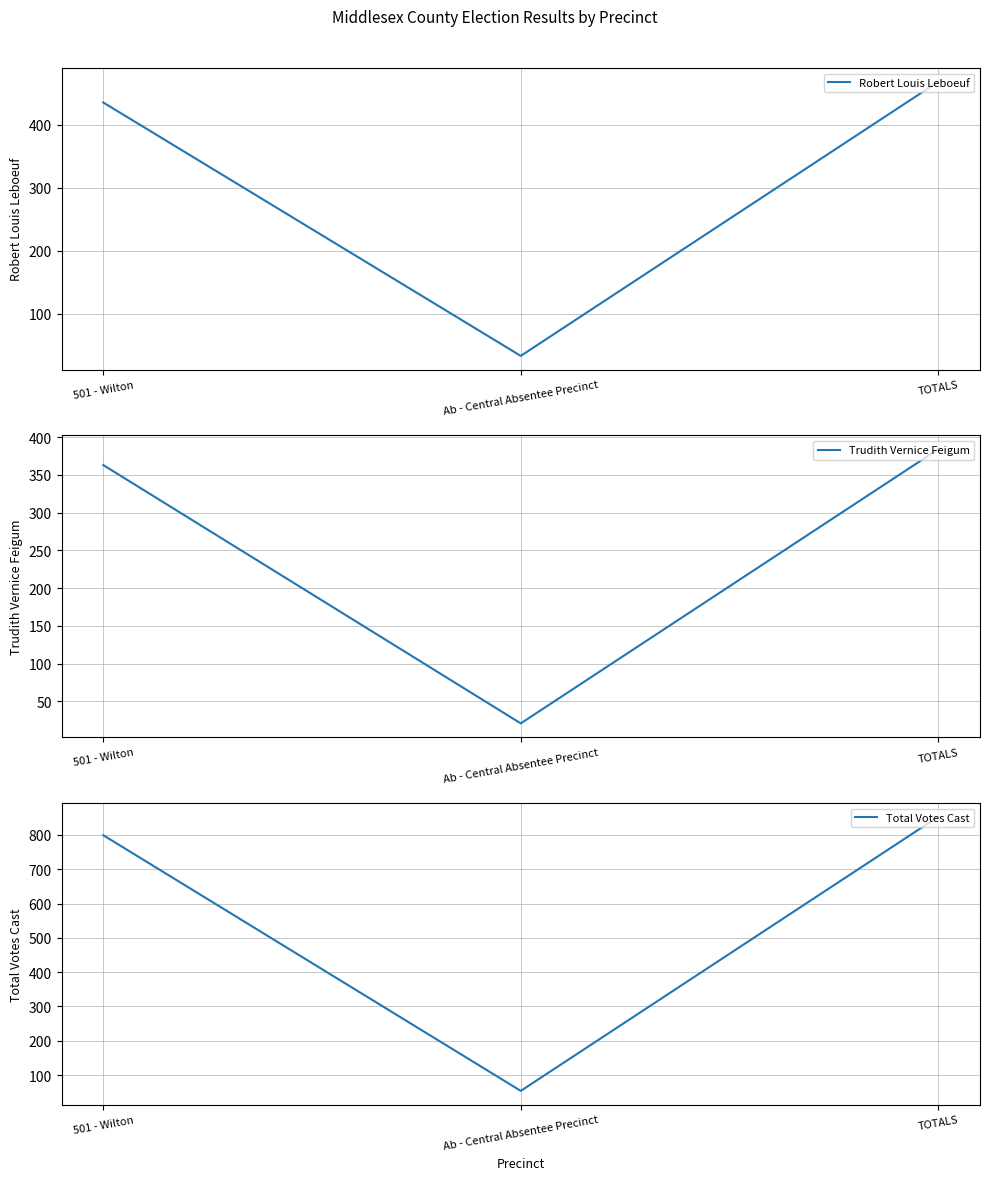

What is the total value across all series at 501 - Wilton?

1597